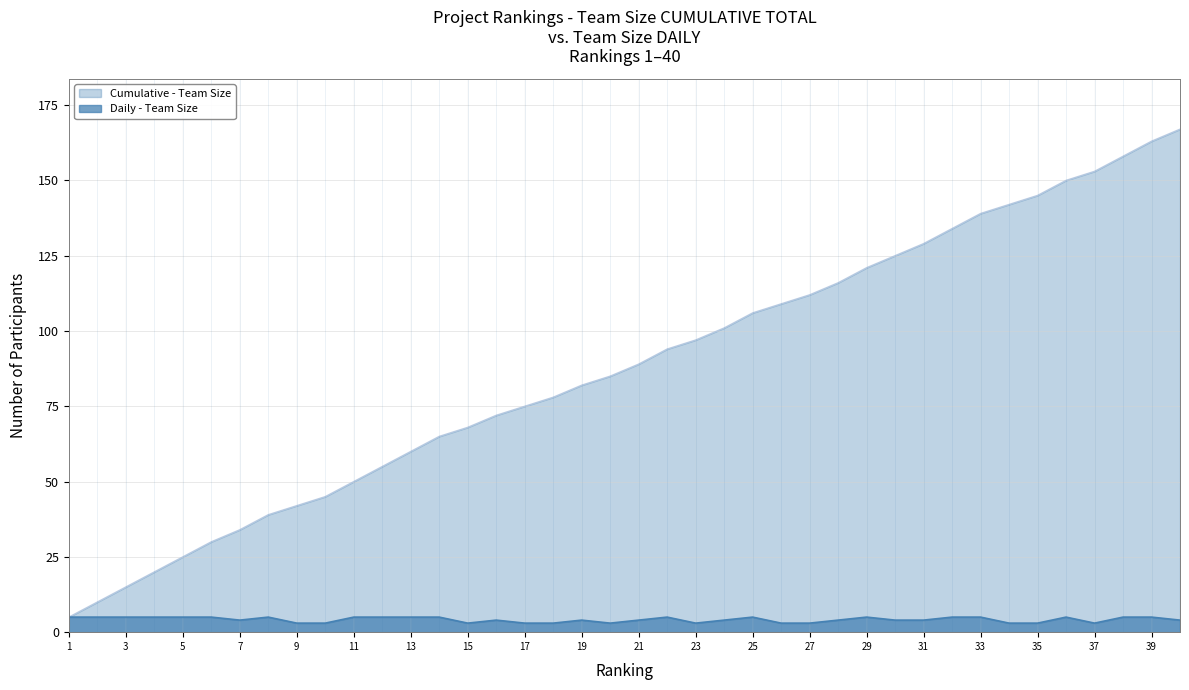

Reading left to right, extract all data points from this chart.

1=5	2=5	3=5	4=5	5=5	6=5	7=4	8=5	9=3	10=3	11=5	12=5	13=5	14=5	15=3	16=4	17=3	18=3	19=4	20=3	21=4	22=5	23=3	24=4	25=5	26=3	27=3	28=4	29=5	30=4	31=4	32=5	33=5	34=3	35=3	36=5	37=3	38=5	39=5	40=4